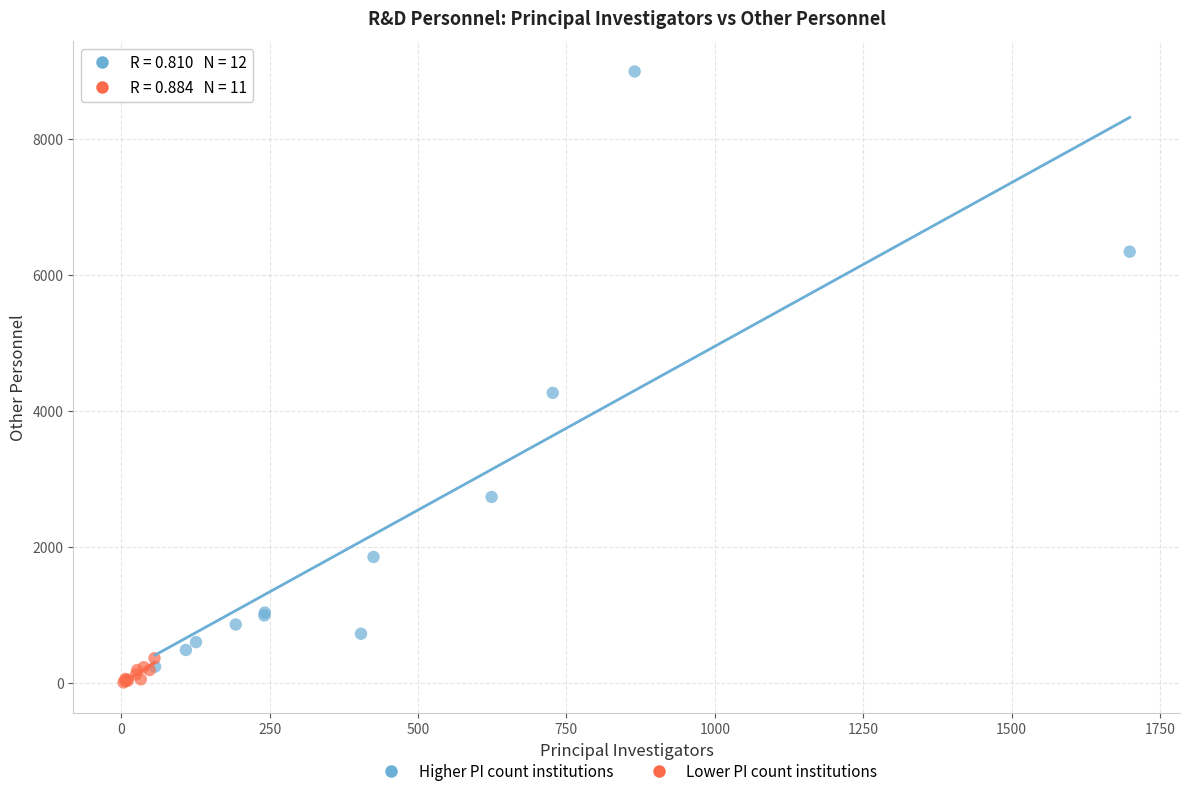

Which series contains the lowest Y value?

Lower PI count institutions